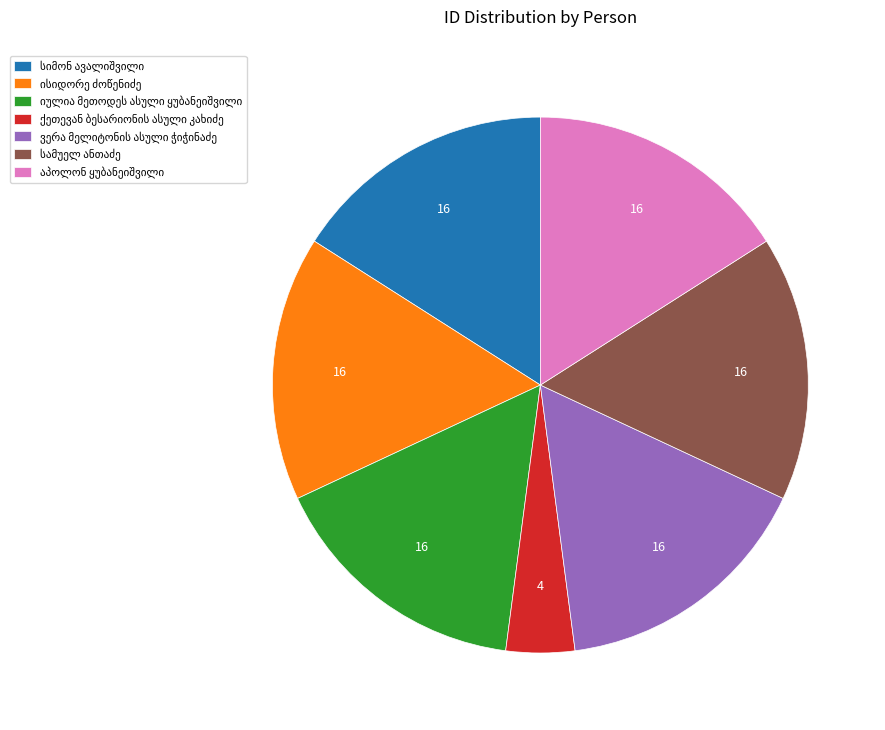

Is there any slice that represents more than half of the pie?

No